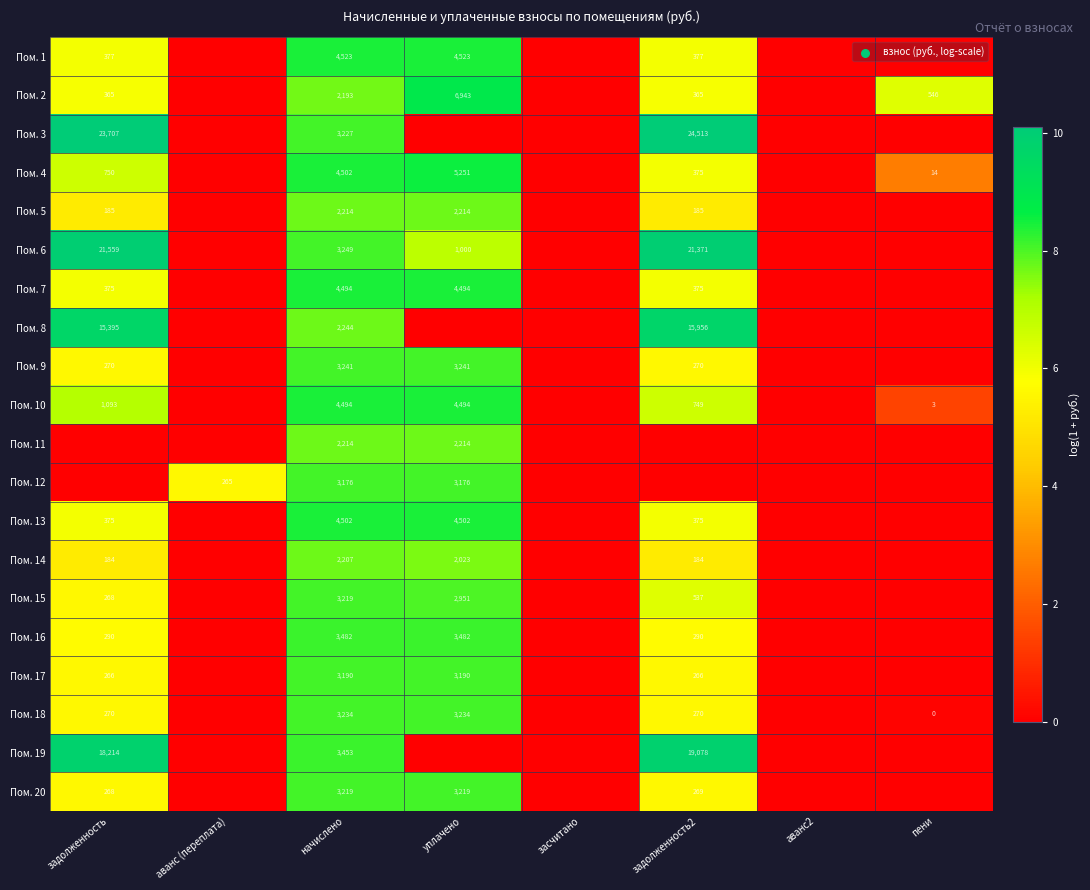

What is the difference between the highest and lowest values at пени?

6.3